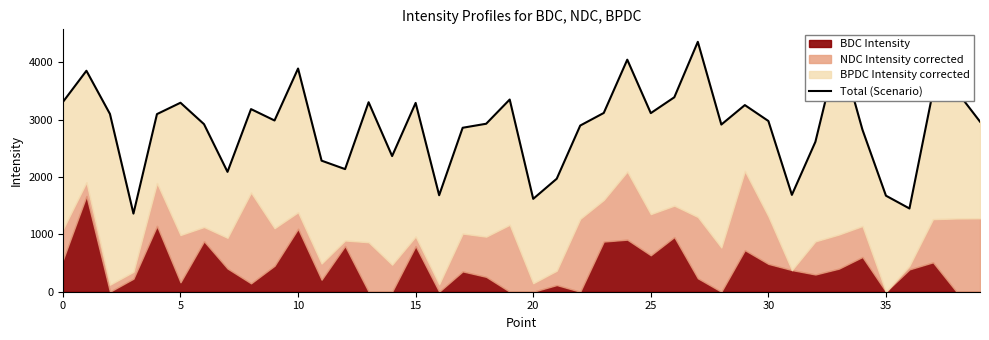

What is the sum of all values?

115344.4